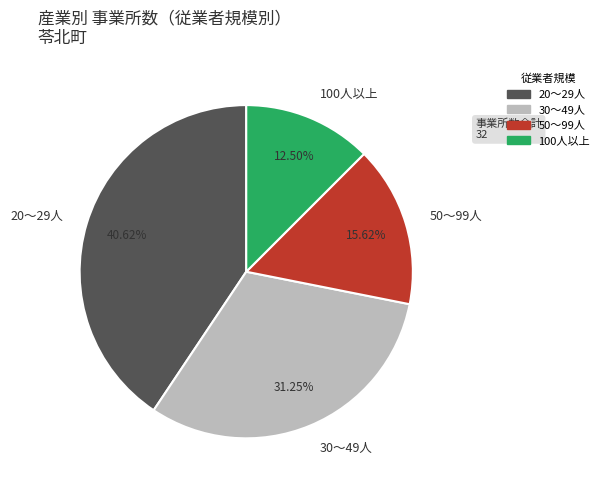

Is there any slice that represents more than half of the pie?

No